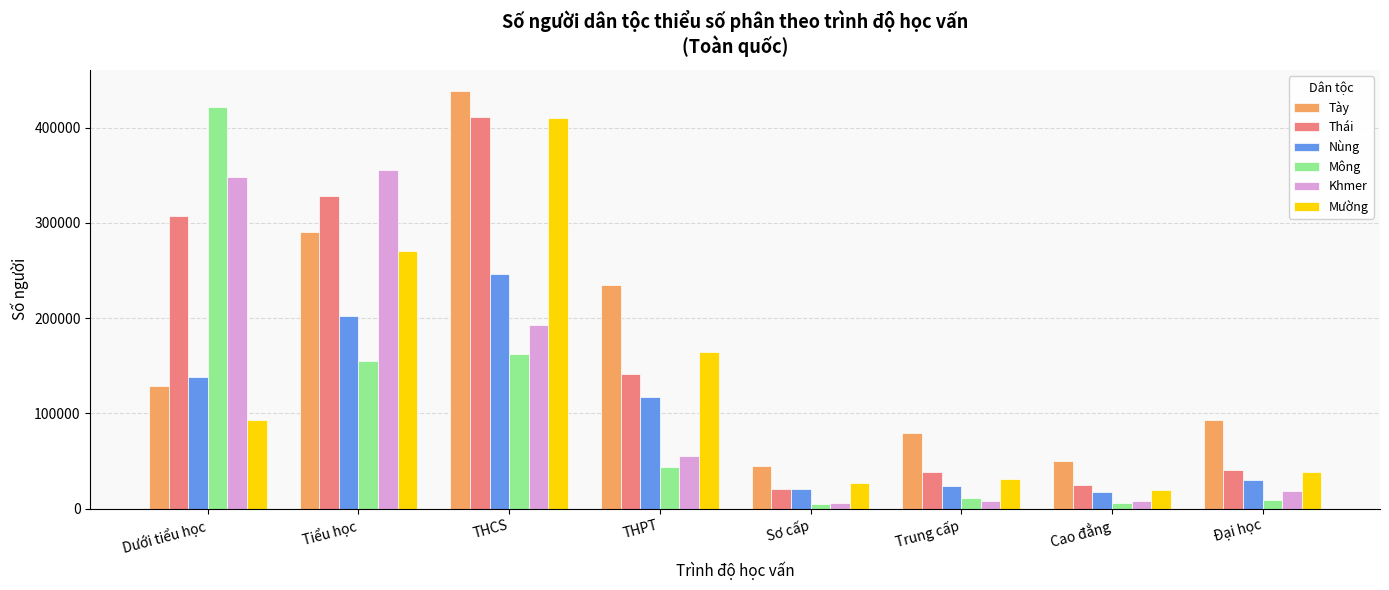

How many data points in Mường are less than 92575?

4